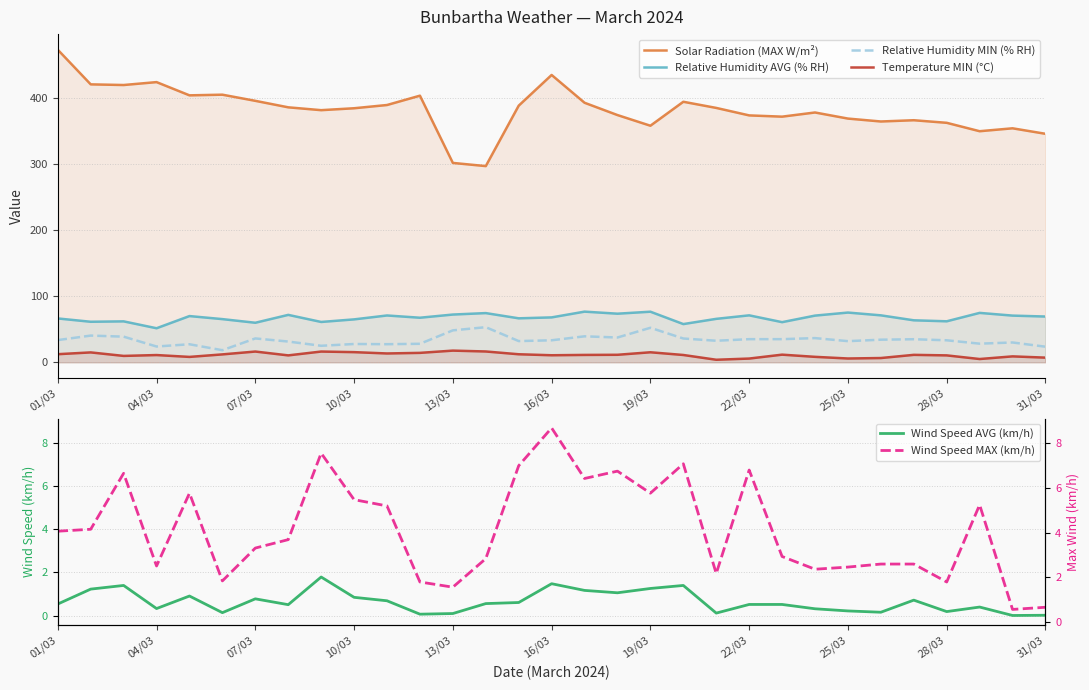

Does the chart display data point markers on the line(s)?

No